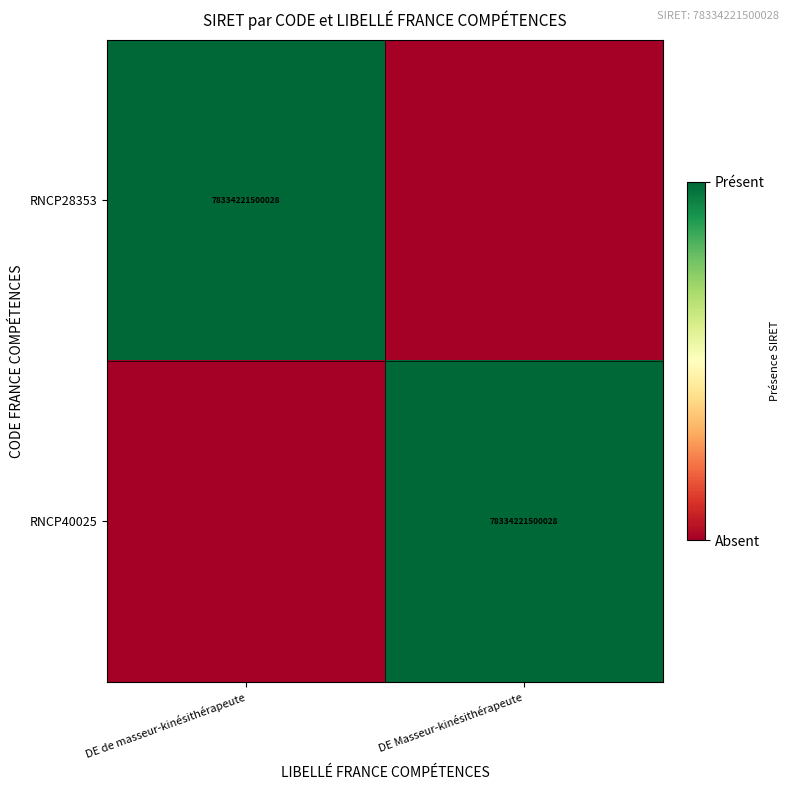

Is it true that RNCP40025 equals 129873271168805 at DE Masseur-kinésithérapeute?

False